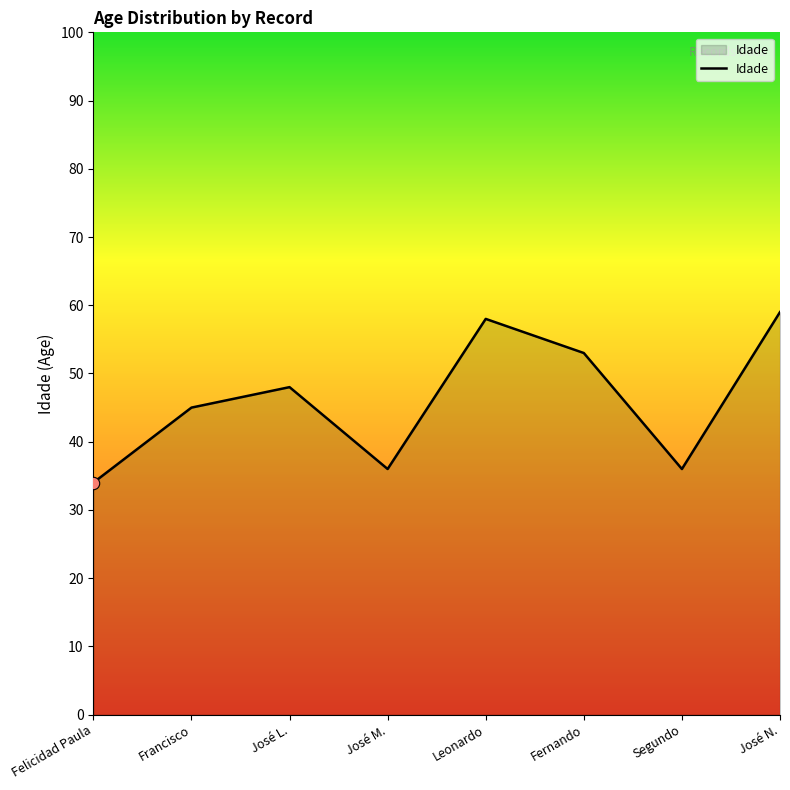

Between José M. and José N., which is larger?

José N.